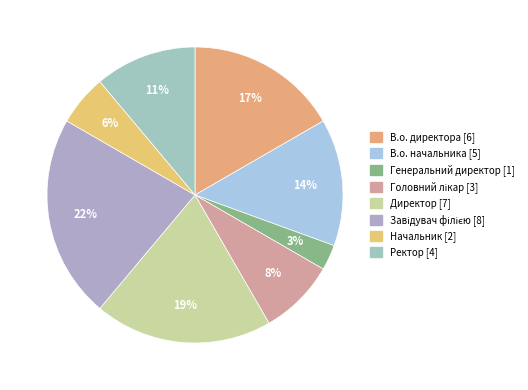

What is the smallest slice in the pie chart?

Генеральний директор